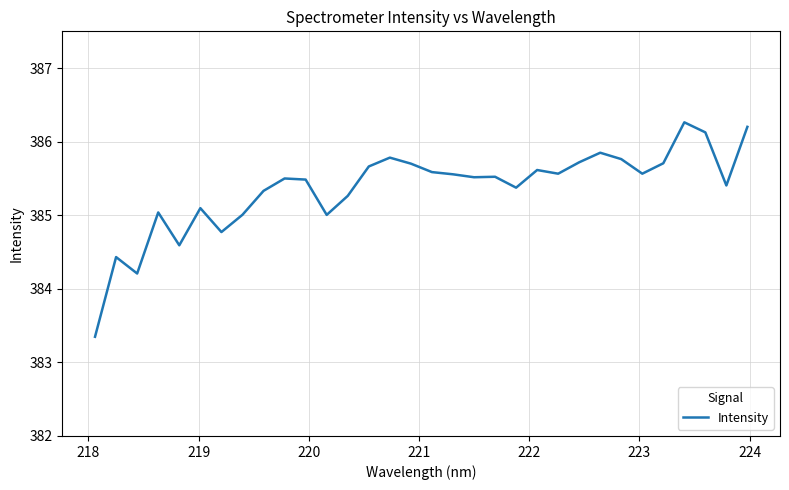

What is the minimum value shown in the chart?

383.3